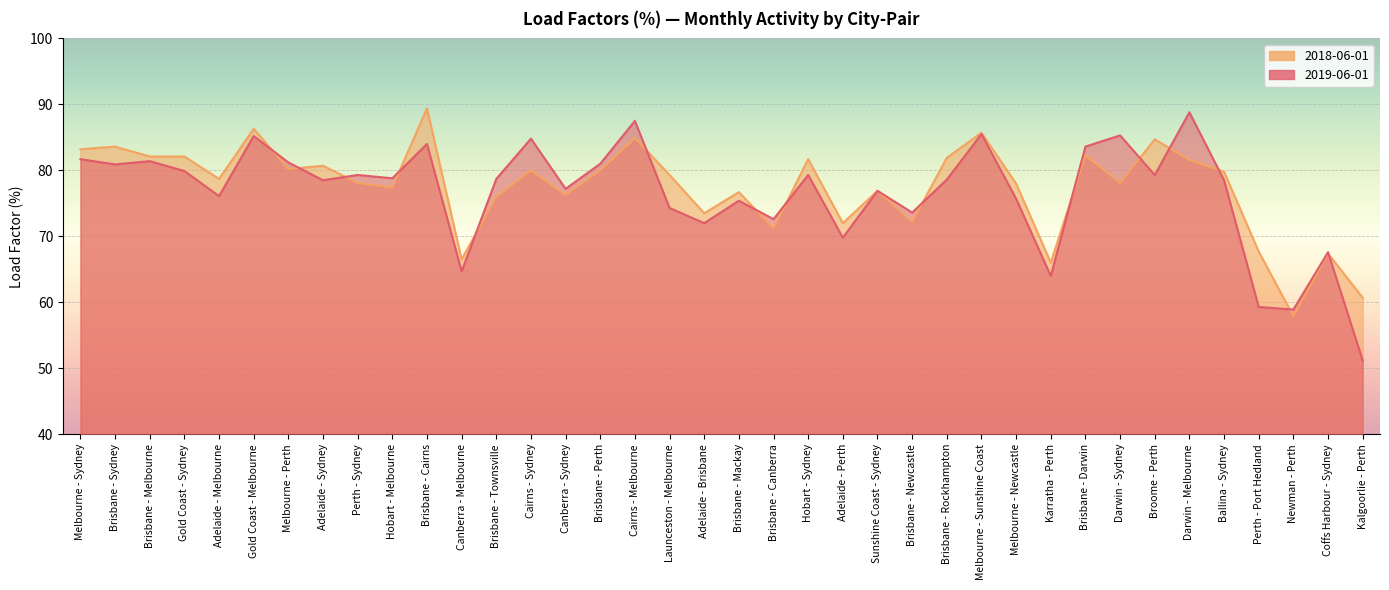

Which series has the largest range (max minus min)?

2019-06-01